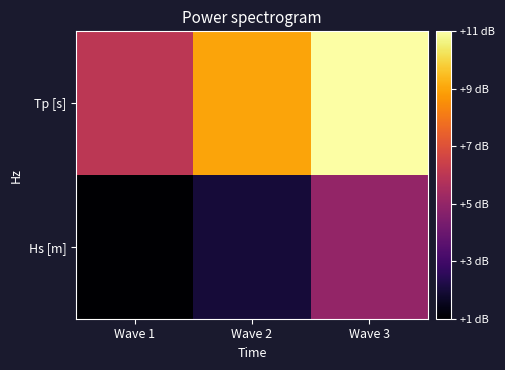

Reading left to right, extract all data points from this chart.

Hs [m]: Wave 1=1	Wave 2=2	Wave 3=5
Tp [s]: Wave 1=6	Wave 2=9	Wave 3=11